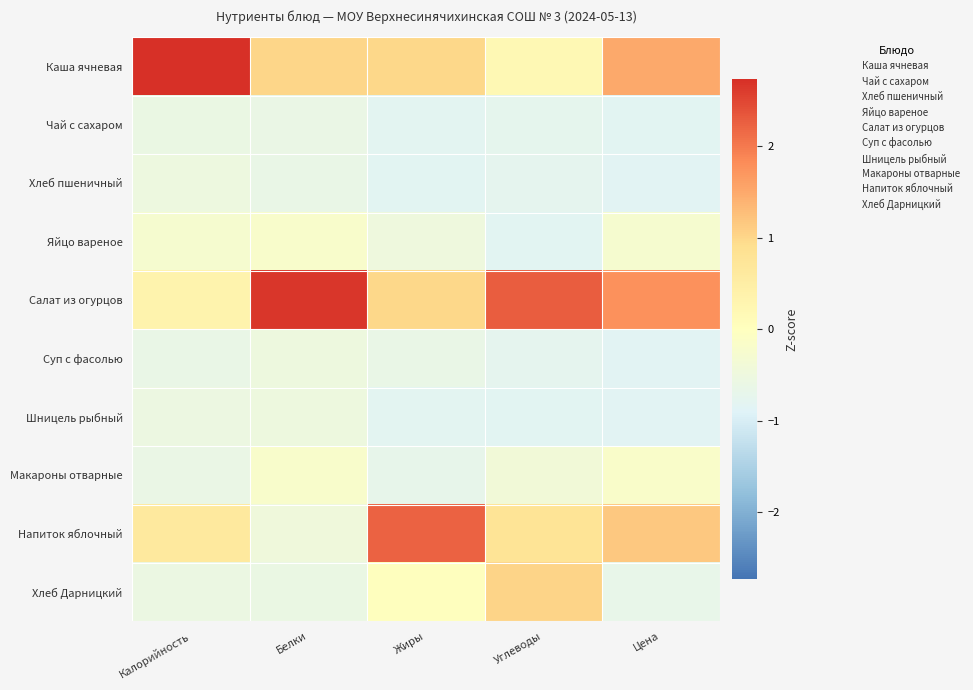

How many distinct data groups are displayed?

10